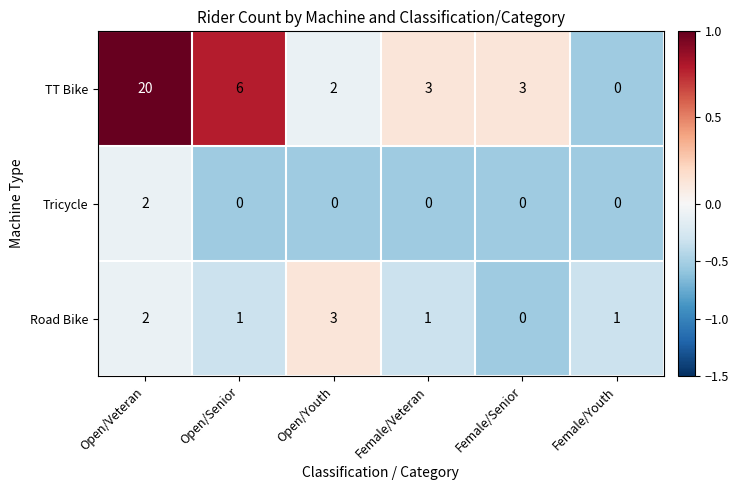

What is the difference between the maximum and minimum values in the Road Bike series?

3